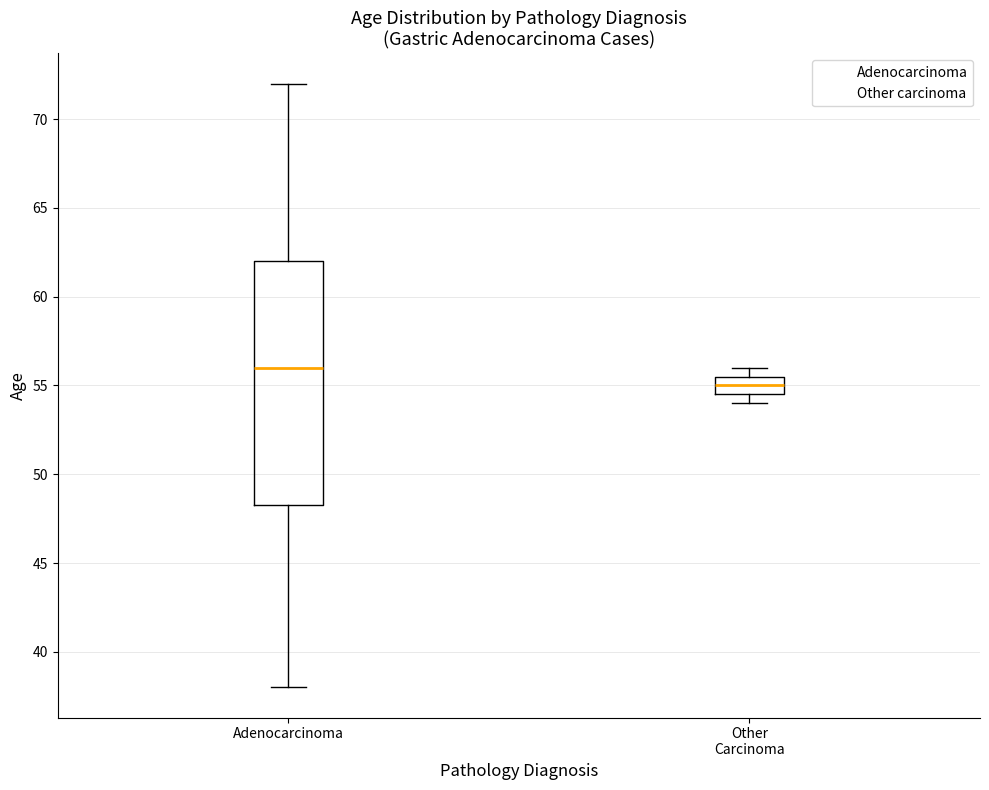

Reading left to right, transcribe this box plot: for each box, give where its median line is, the range the box spans, and where its two whiskers end, as read against the y-axis. The values are not printed on the chart, so give them approximately, as read against the axis.

Adenocarcinoma: median 56.0, box 48.5 to 62.0, whiskers 38.0 to 72.0
Other Carcinoma: median 55.0, box 54.5 to 55.5, whiskers 54.0 to 56.0